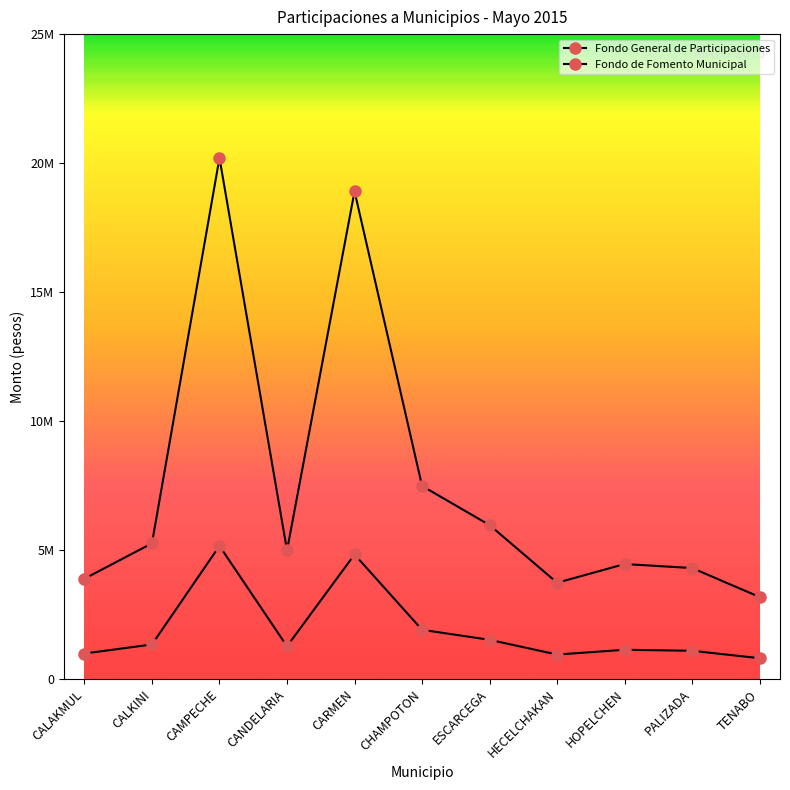

True or false: Fondo de Fomento Municipal and Fondo General de Participaciones intersect in this chart.

False